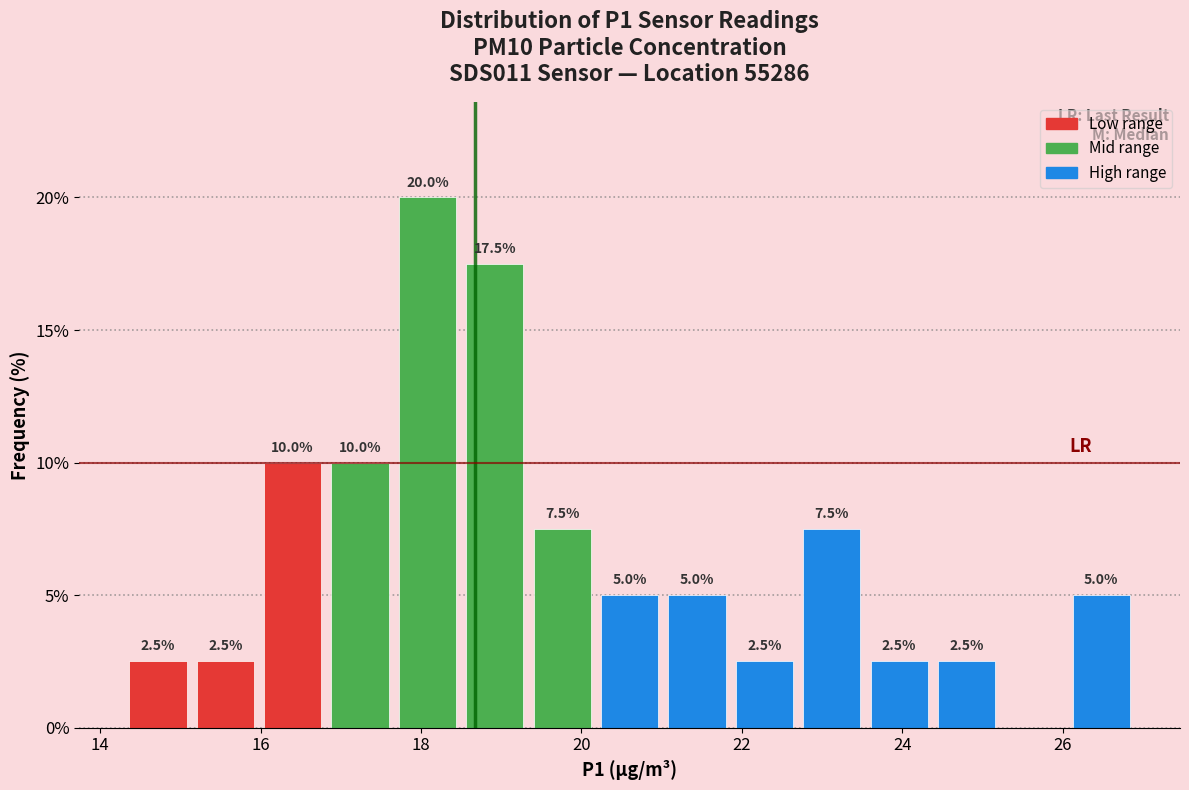

Over which range of the x-axis is the bar tallest?

17.66 to 18.50